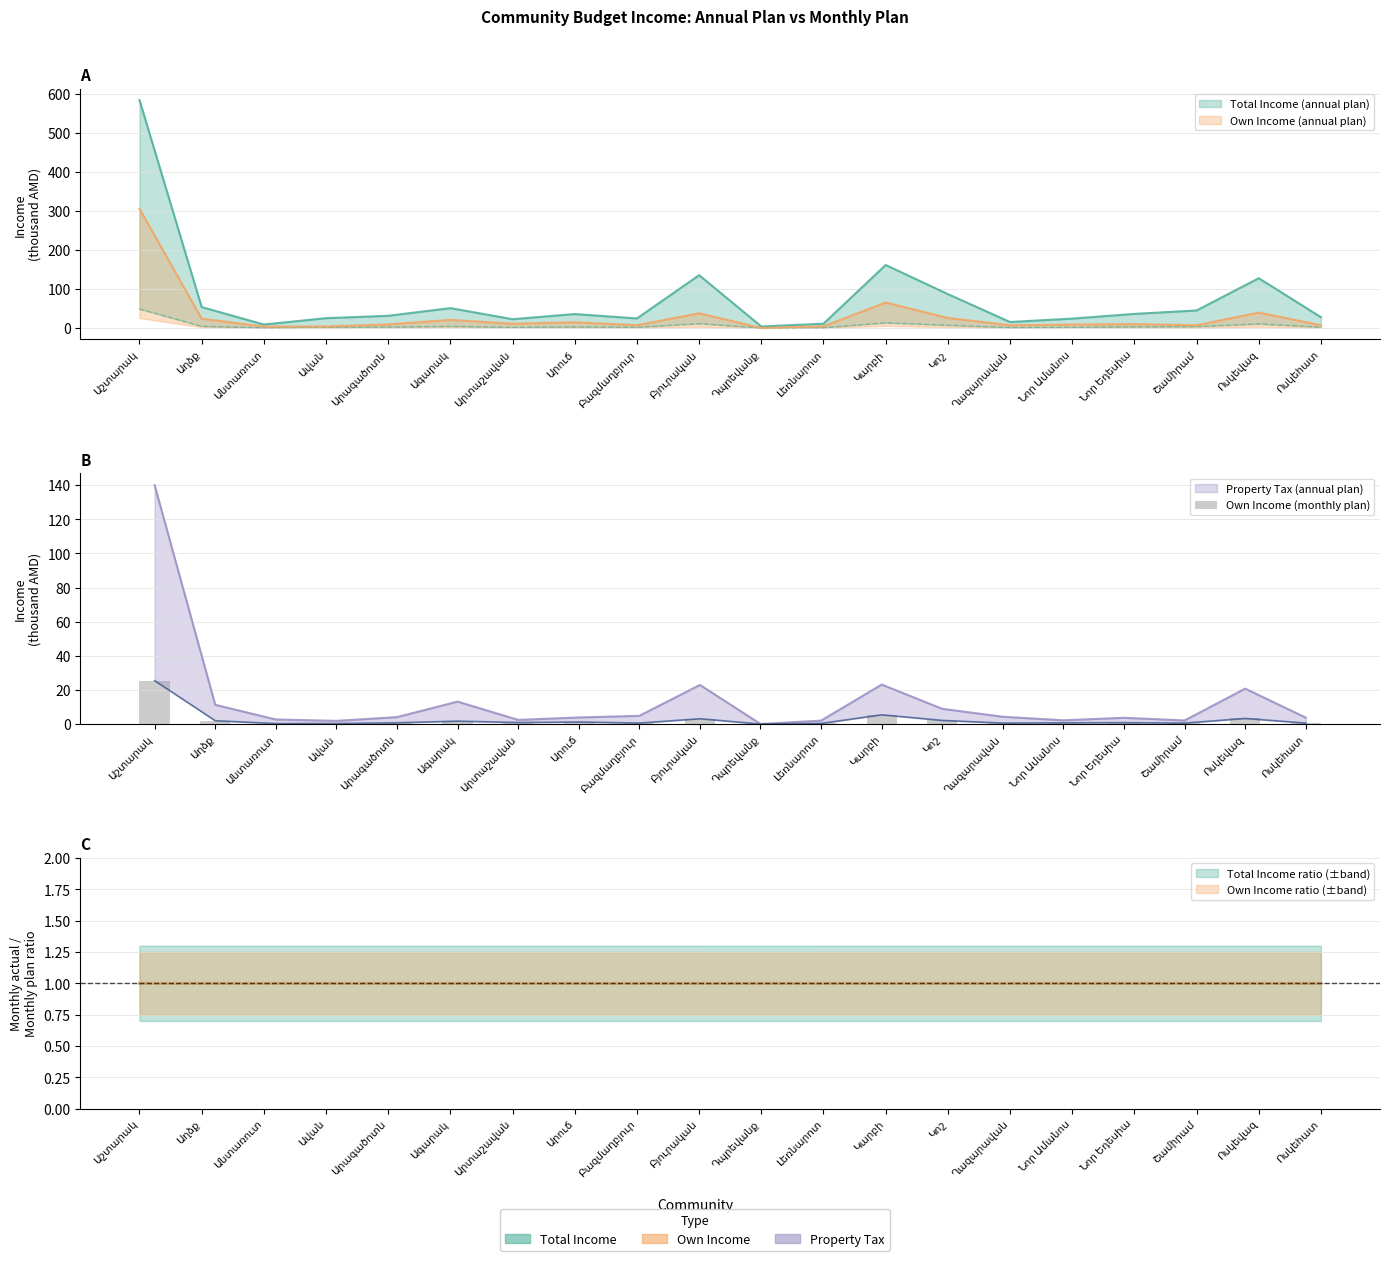

Which category has the lowest value across all series?

Դպրեվանք